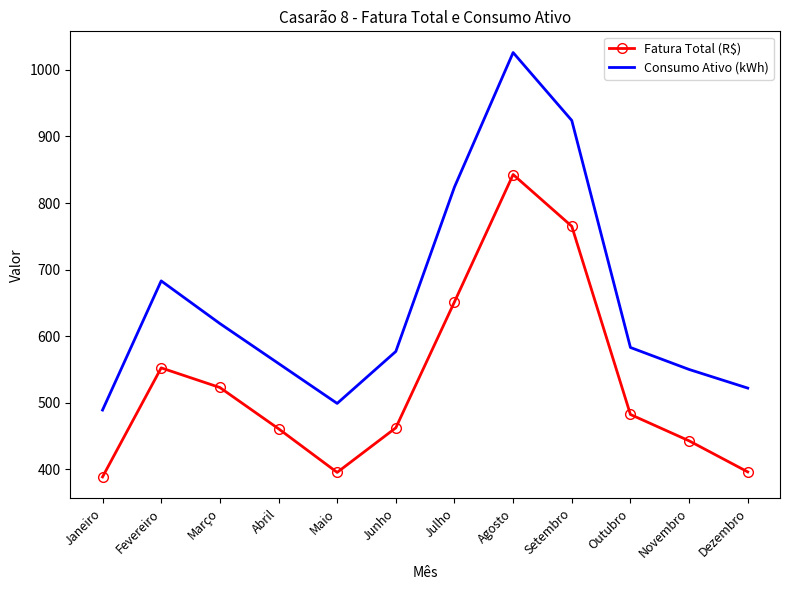

Rank the series by their average value, from lowest to highest.

Fatura Total (R$), Consumo Ativo (kWh)